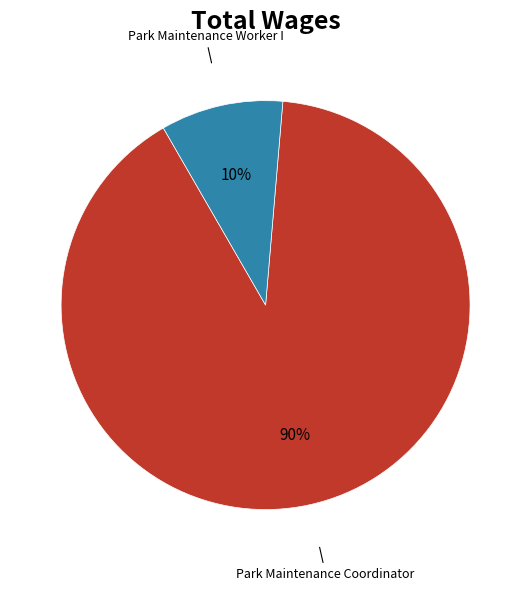

Is there a majority slice in this chart?

Yes